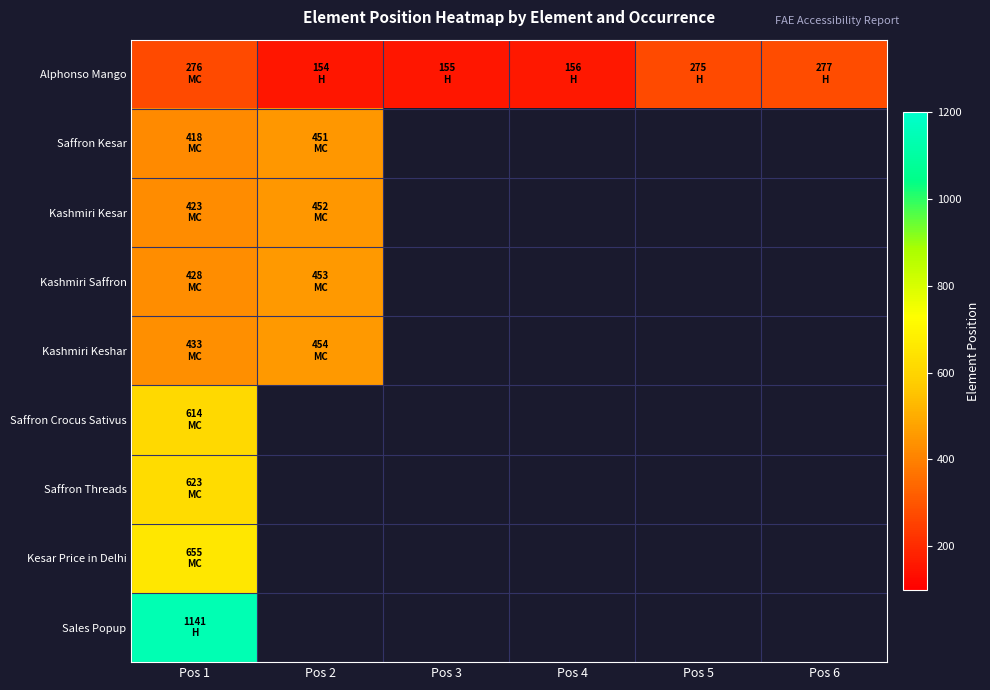

What is the minimum value for Kashmiri Keshar?

433.0